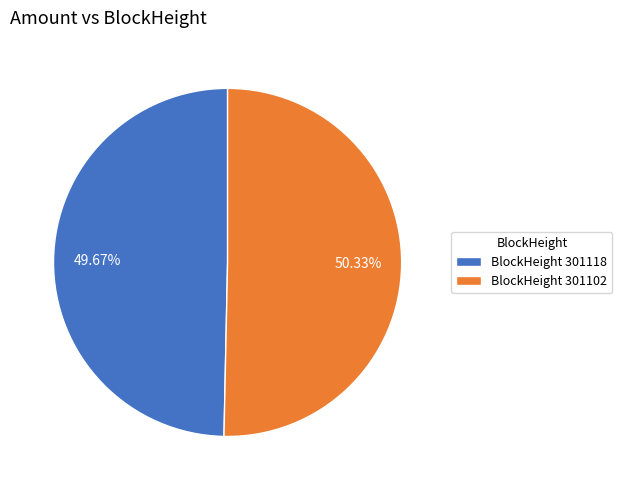

Is there any slice that represents more than half of the pie?

Yes